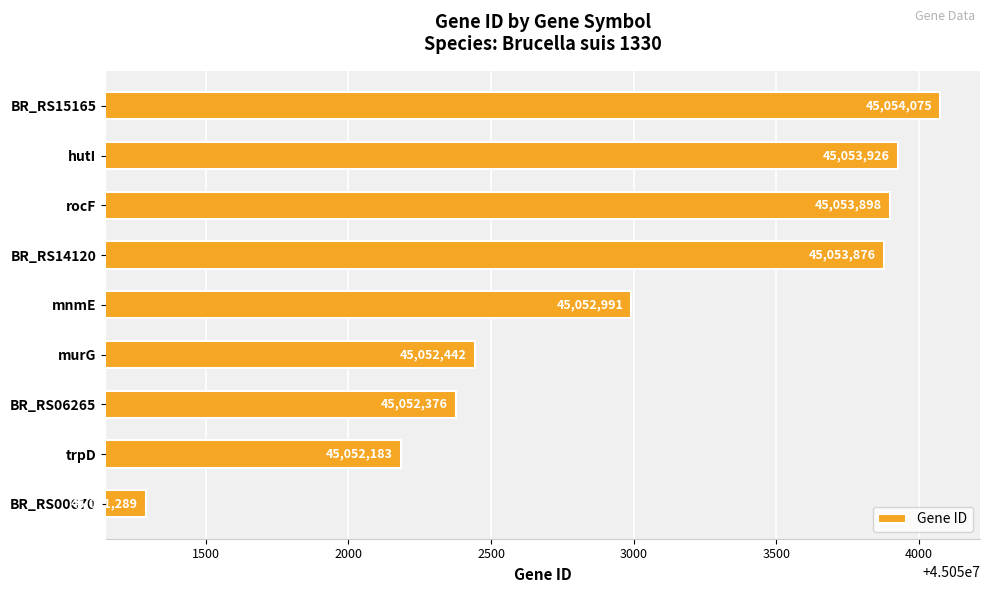

Which has a higher value, BR_RS15165 or hutI?

BR_RS15165